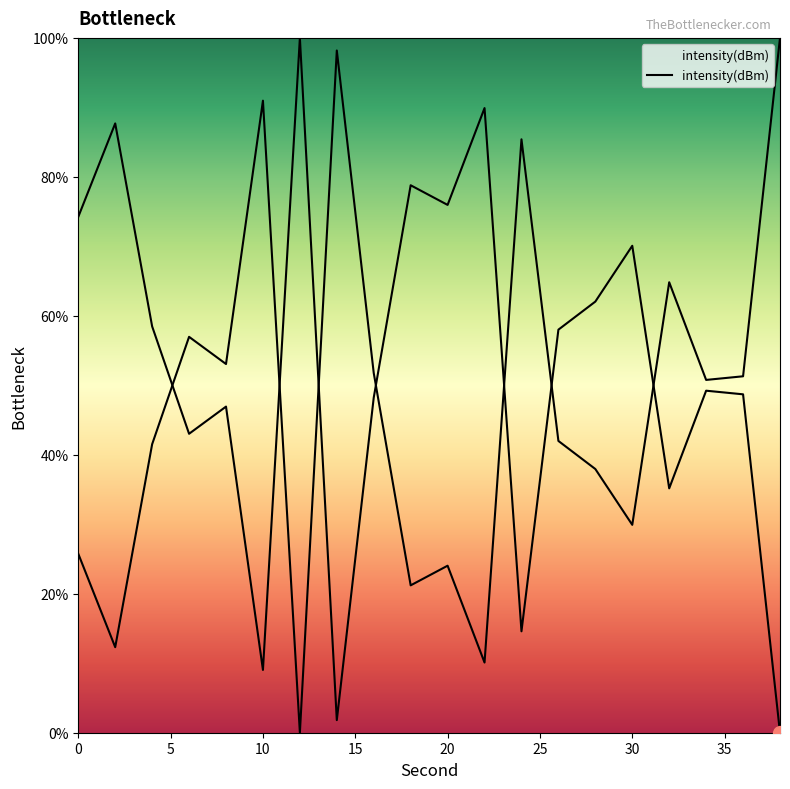

How many points are lower than both their immediate neighbors (excluding endpoints)?

6